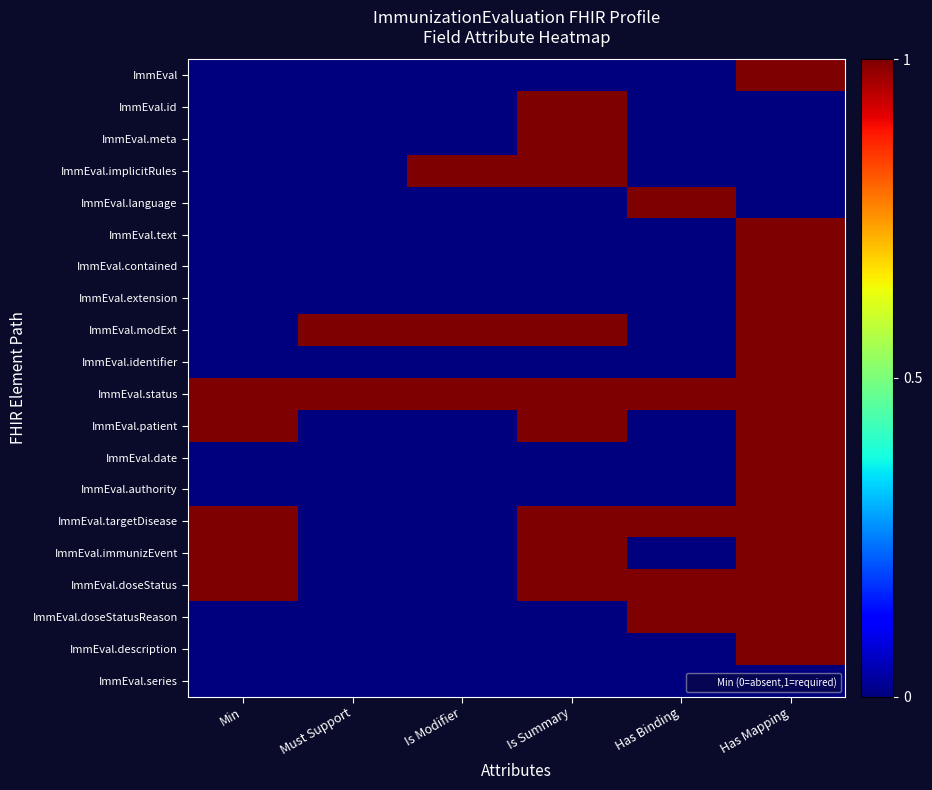

What is the maximum value shown in the chart?

1